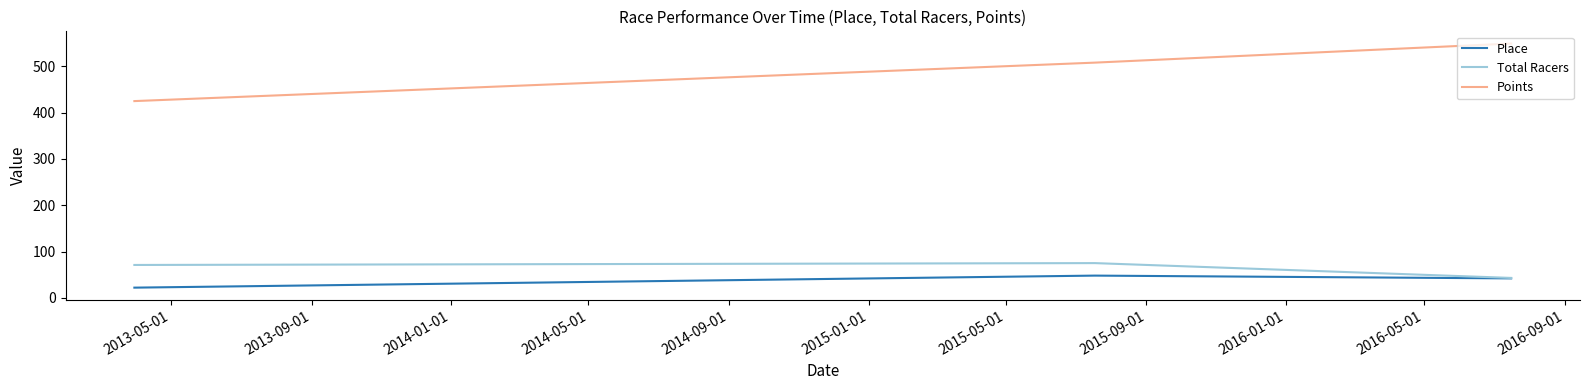

Rank the series by their maximum value, from lowest to highest.

Place, Total Racers, Points